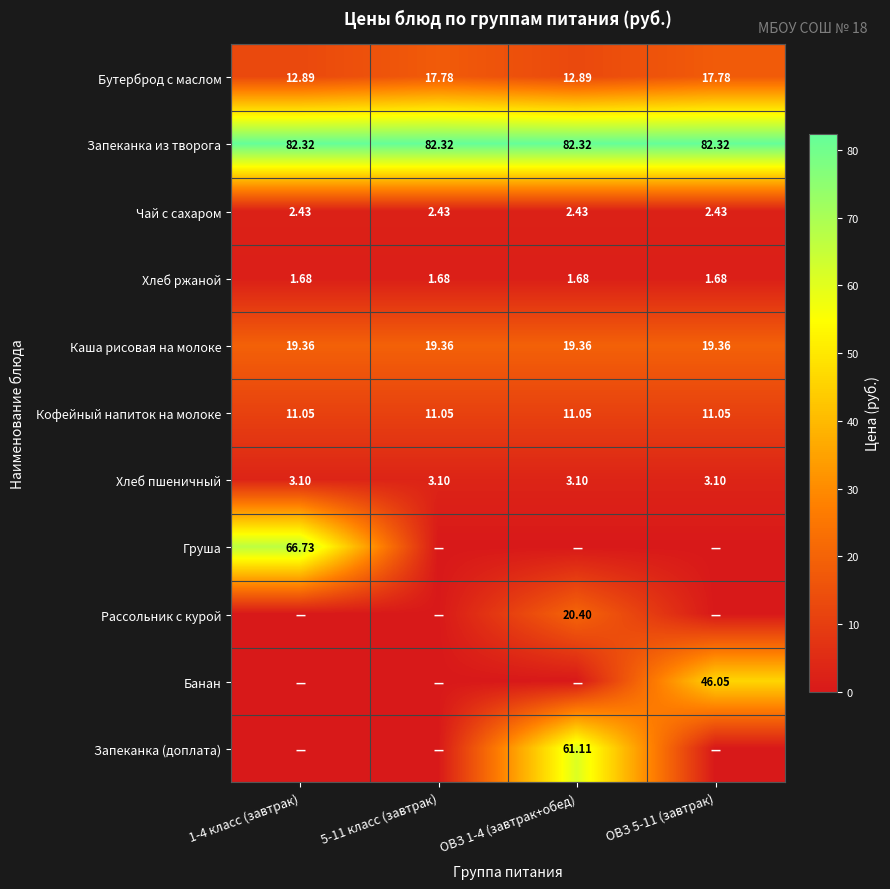

Is the value of Хлеб ржаной at ОВЗ 1-4 (завтрак+обед) greater than the value of Чай с сахаром at 1-4 класс (завтрак)?

No